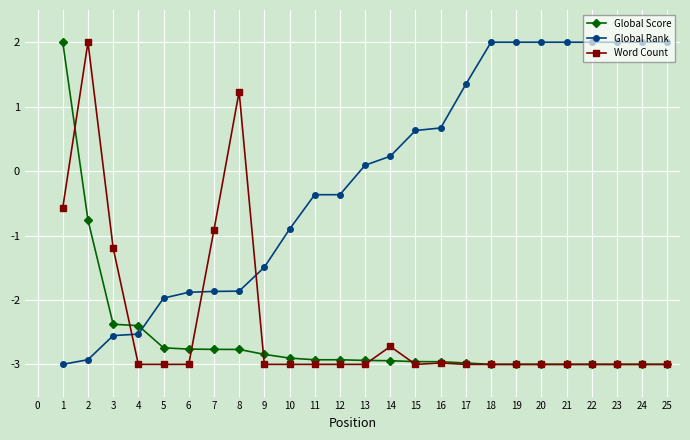

What is the difference between the second highest and second lowest values in the Global Score series?

2.2